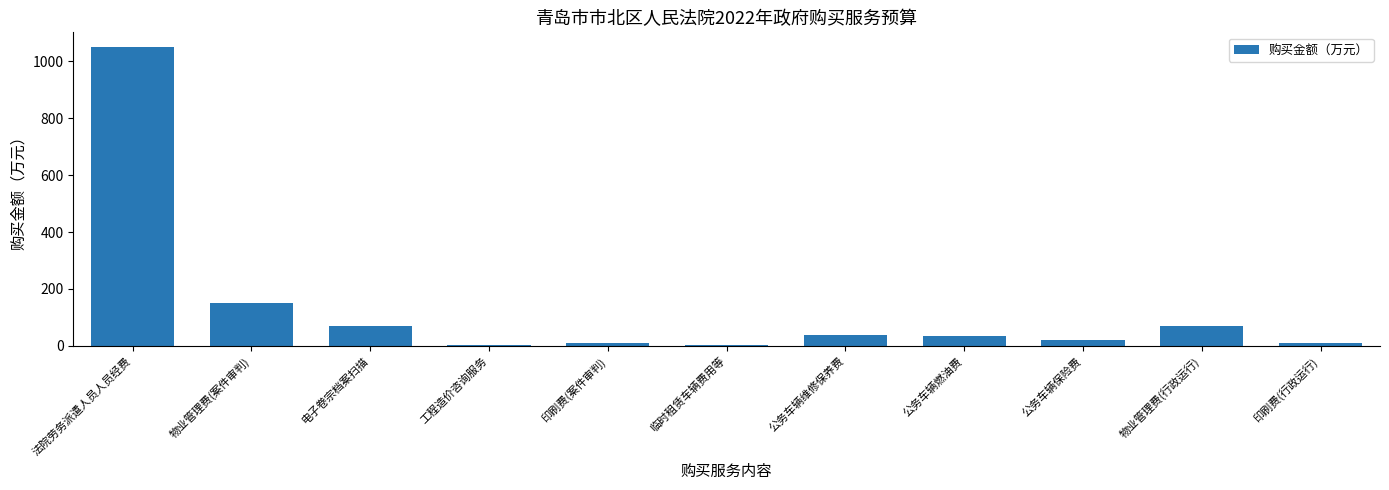

What is the difference between the values at 法院劳务派遣人员人员经费 and 电子卷宗档案扫描?

980.0